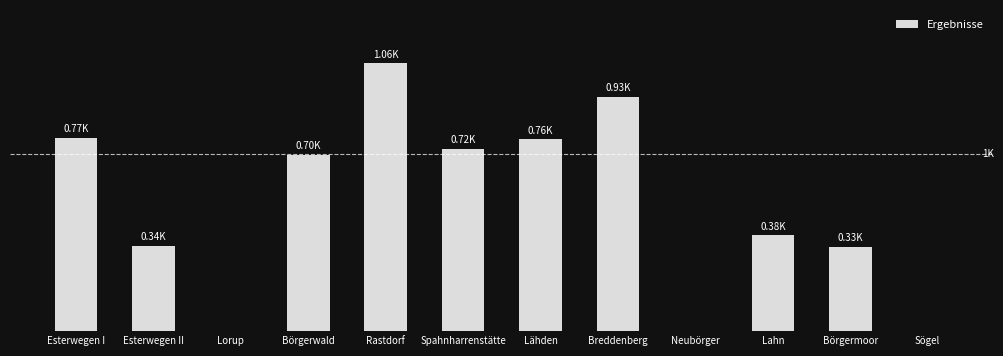

Which category has the lowest value across all series?

Lorup